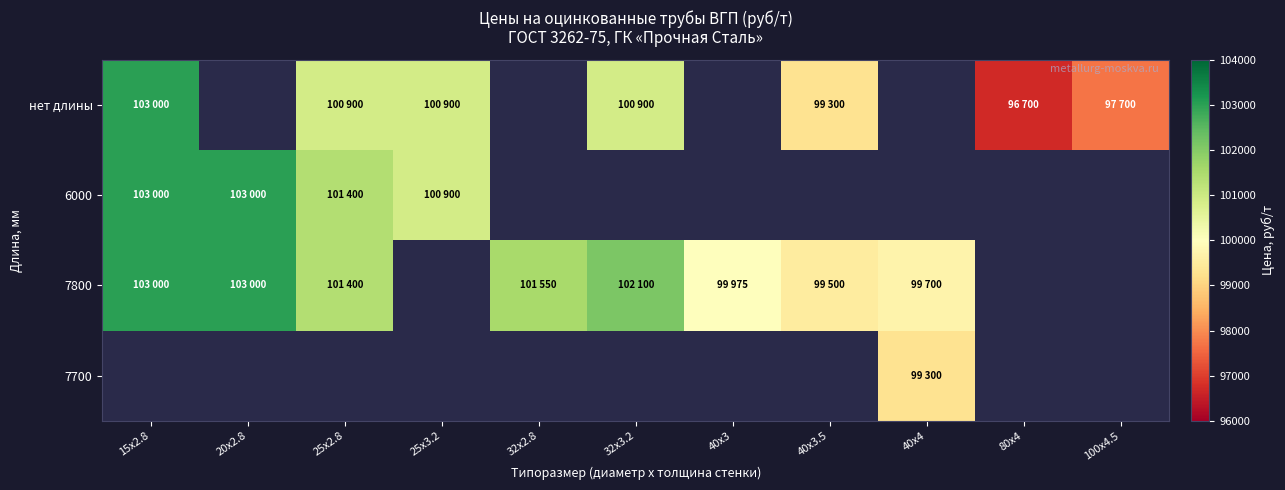

How many series are shown in this chart?

4